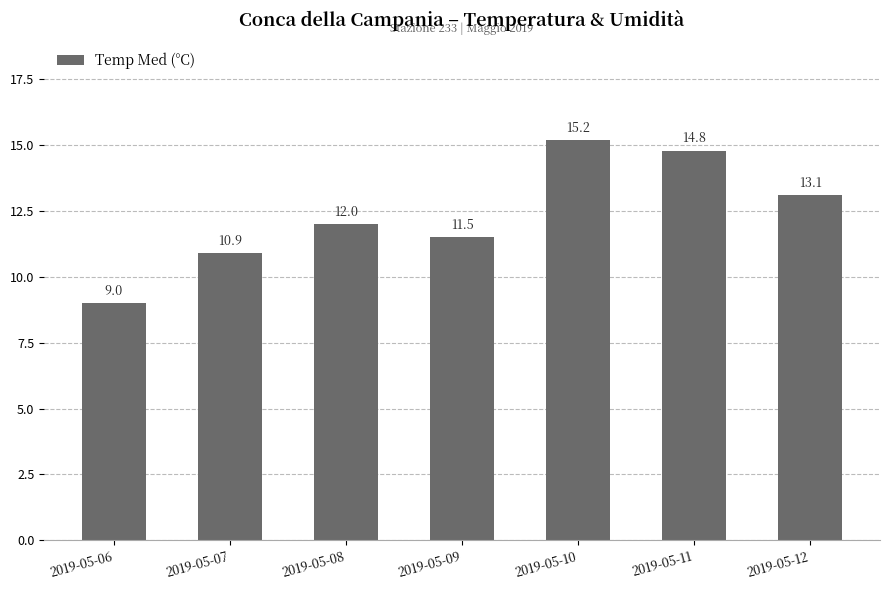

What is the change in value from 2019-05-07 to 2019-05-12?

+2.2